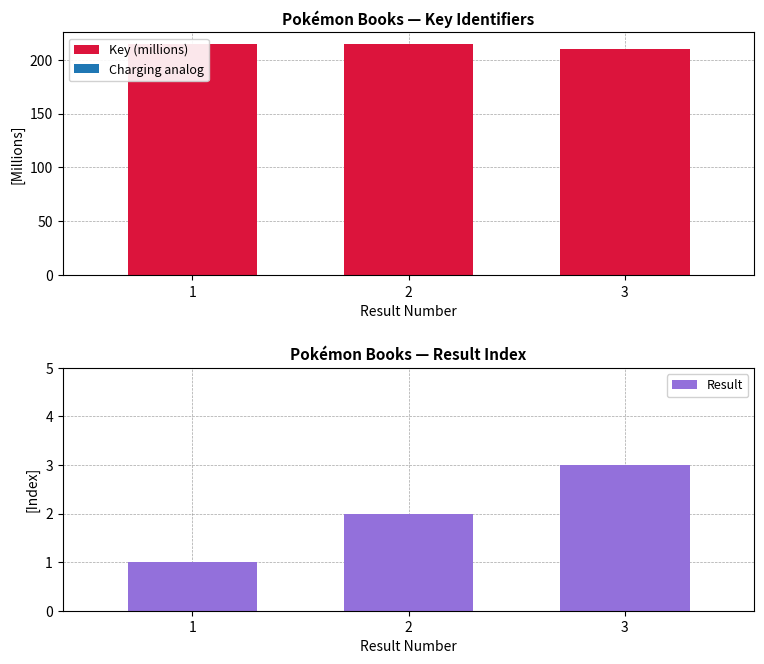

What is the difference between the maximum and minimum values in the Key (millions) series?

4.7